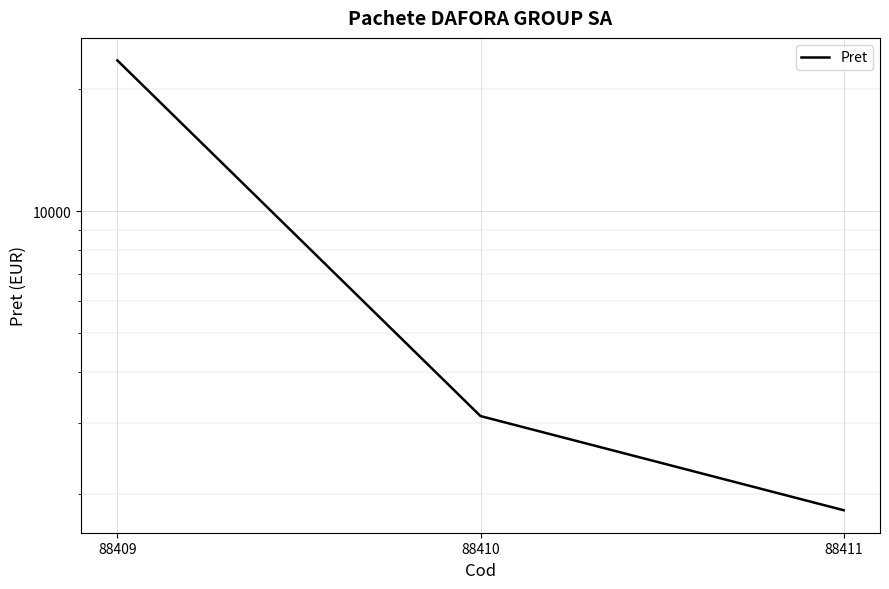

How many values exceed 3118?

2